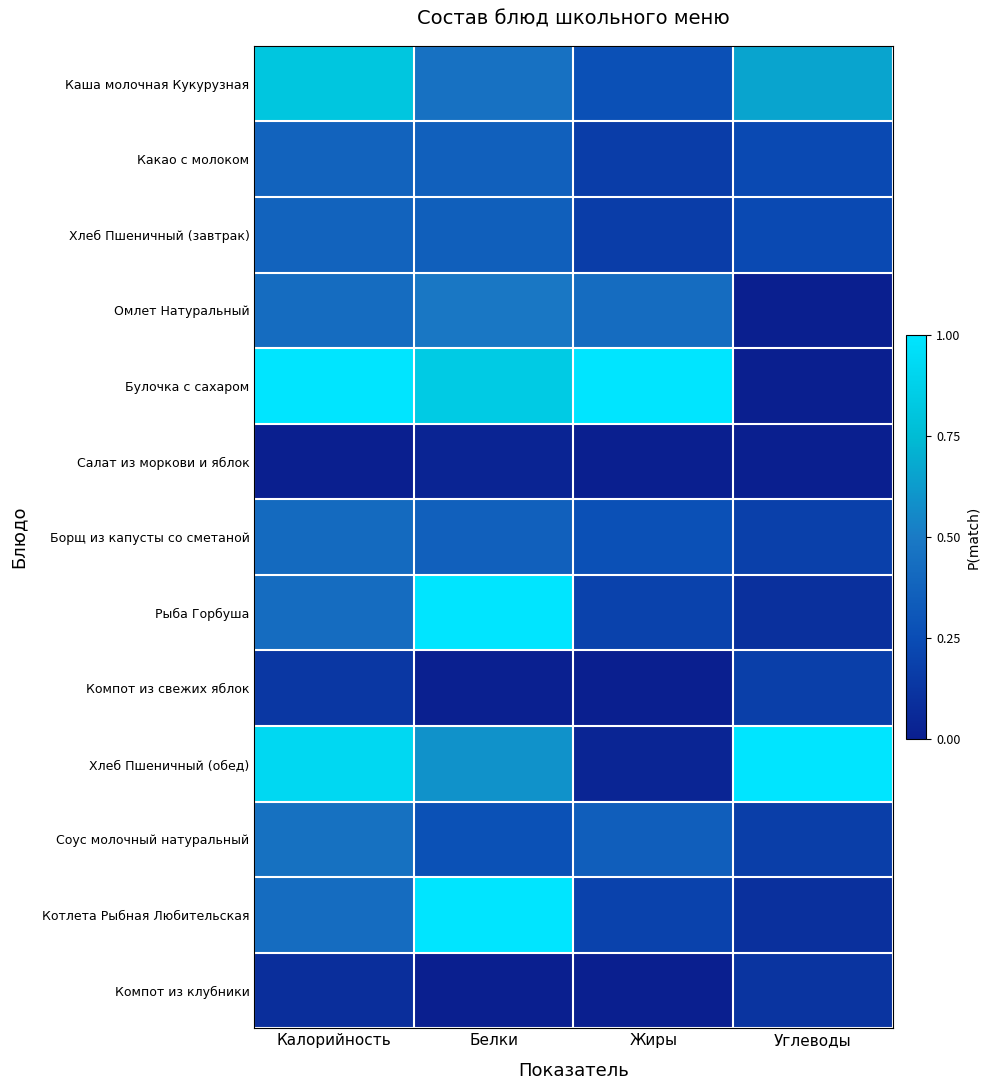

At how many categories does at least one series exceed 0?

4